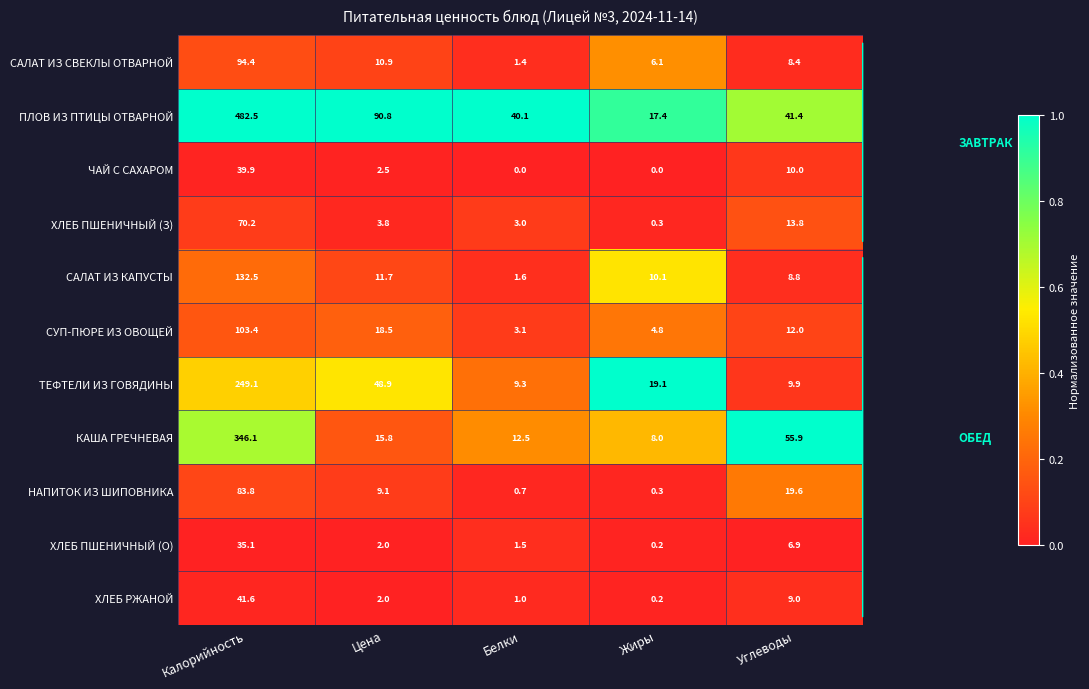

What is the total value across all series at Цена?

216.0